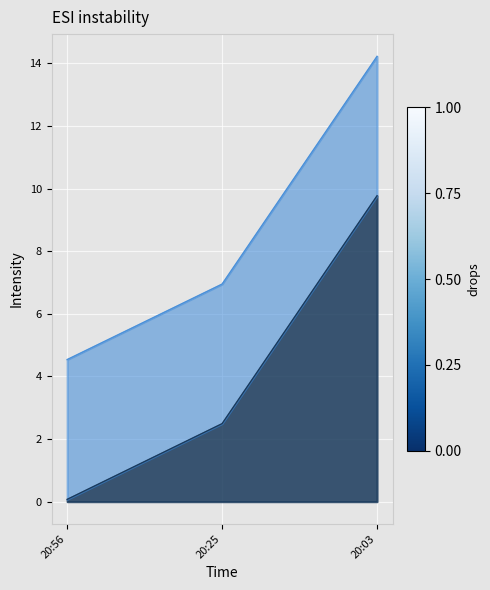

At which category is the sum across all series the highest?

20:03